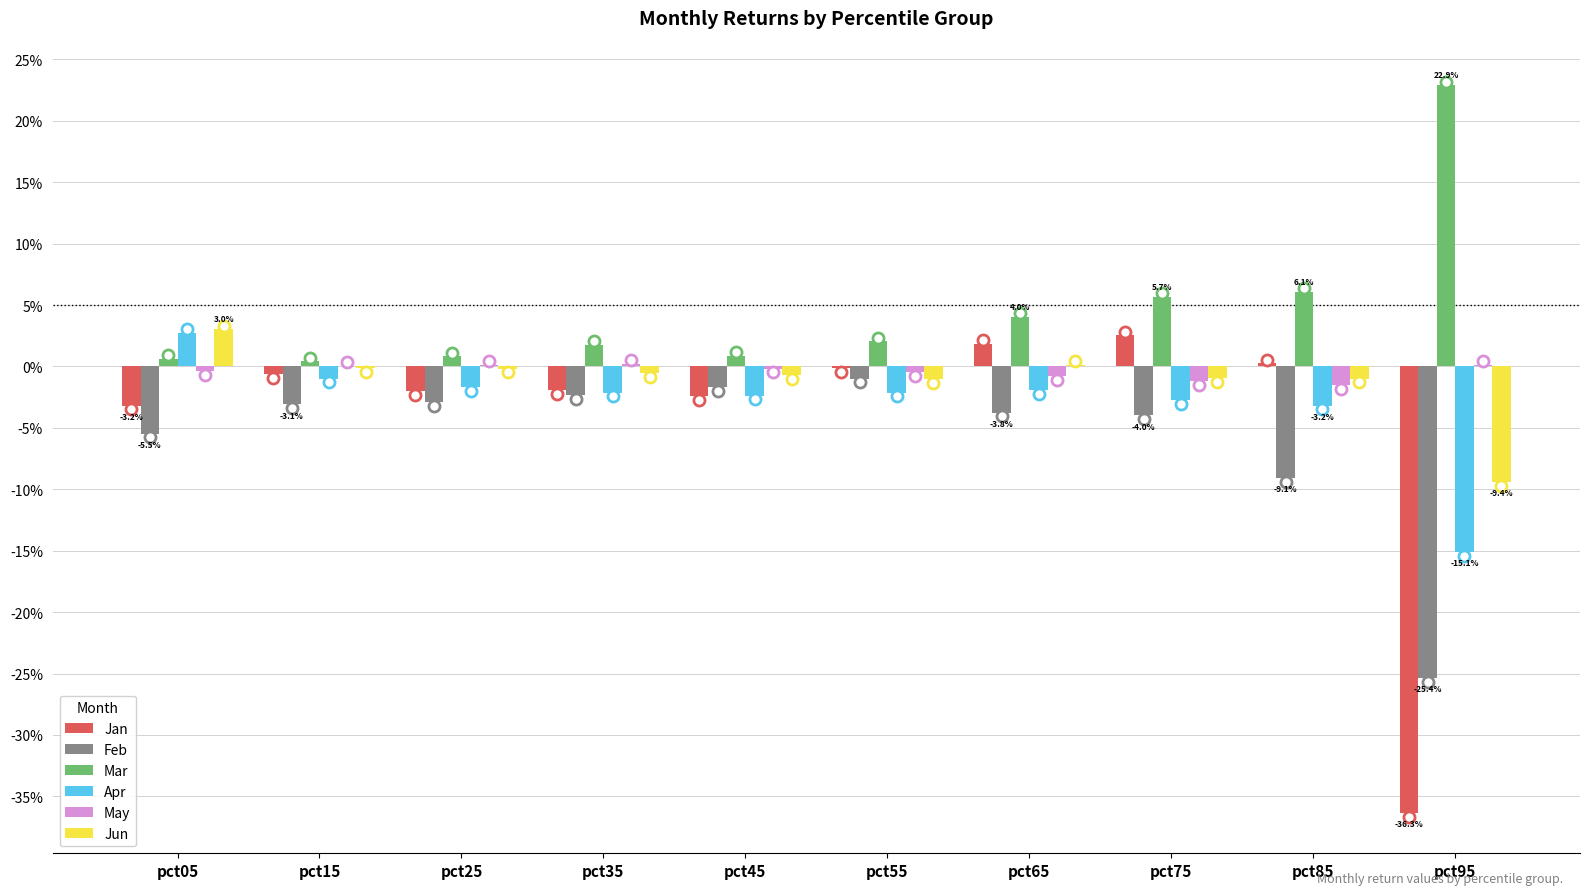

Which category has the lowest value across all series?

pct95